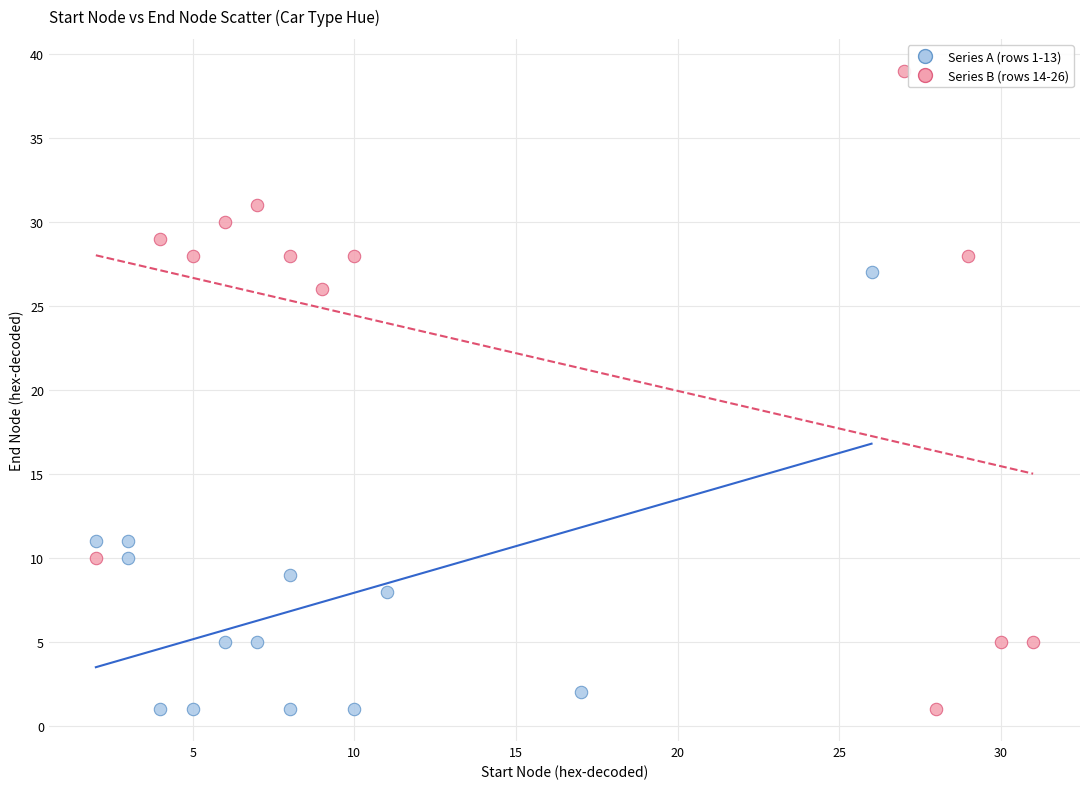

Which series contains the highest Y value?

Series B (rows 14-26)